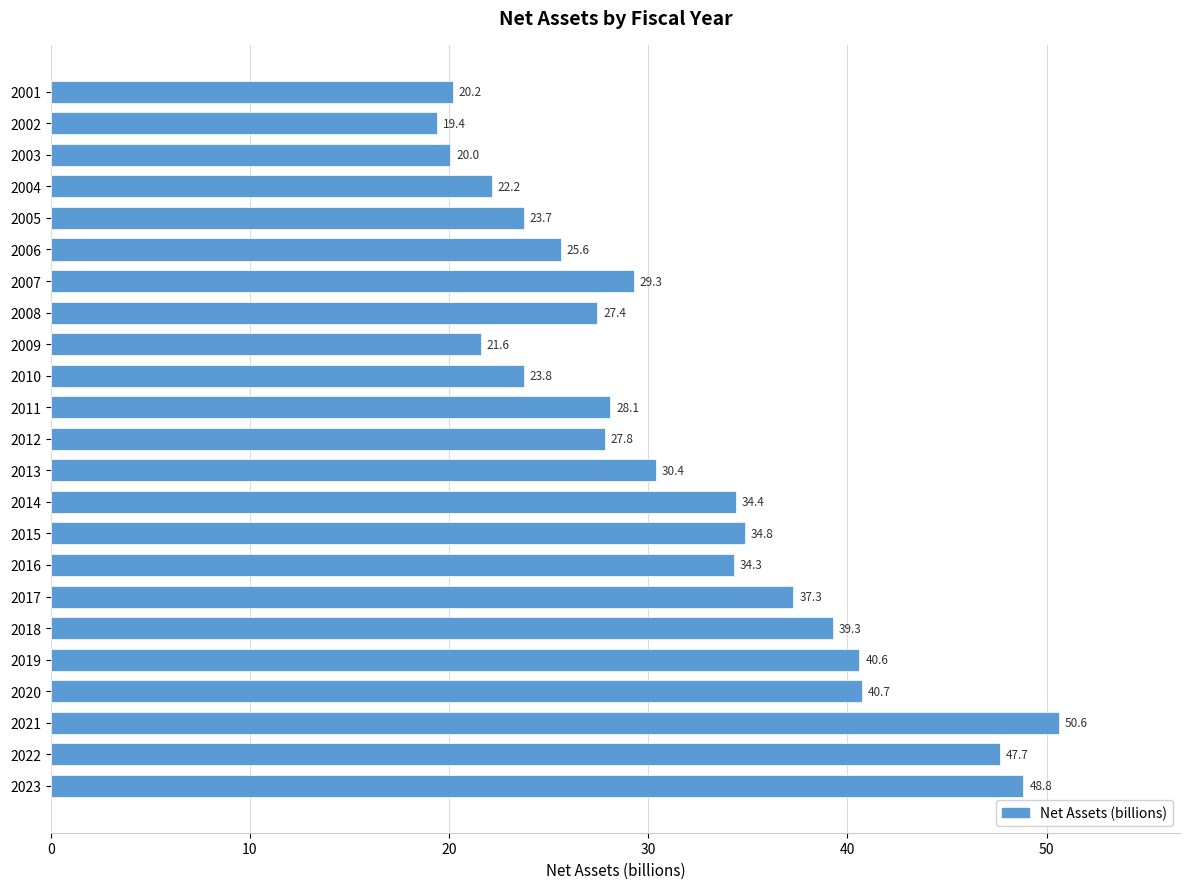

The value at 2010 is 6.3. True or false?

False